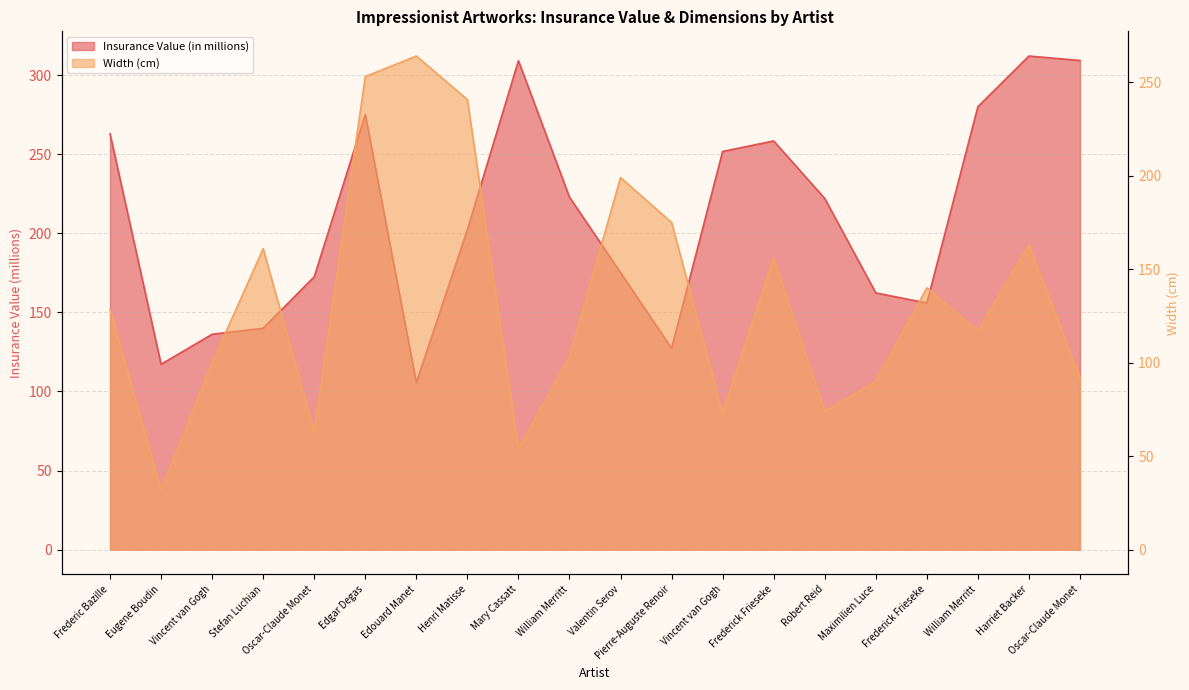

Where does the Insurance Value (in millions) series first go above 222?

Frederic Bazille